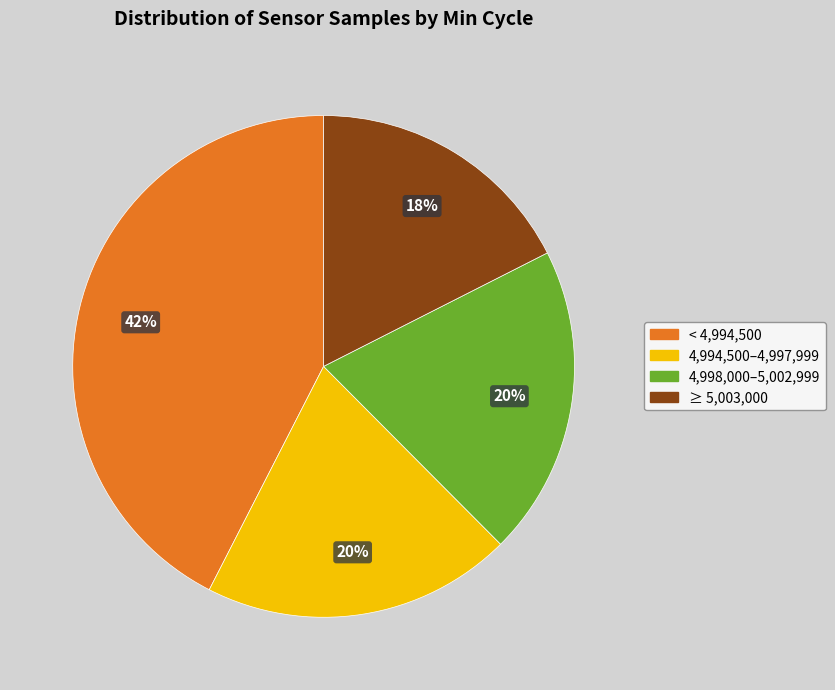

Does ≥ 5,003,000 represent more than half of the total?

No